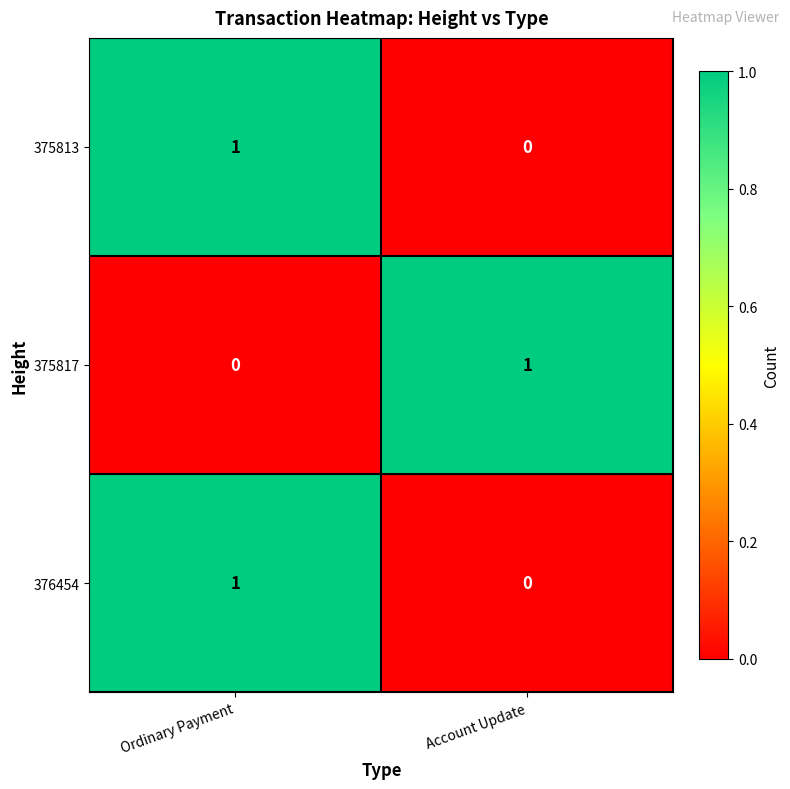

Reading left to right, extract all data points from this chart.

375813: Ordinary Payment=1	Account Update=0
375817: Ordinary Payment=0	Account Update=1
376454: Ordinary Payment=1	Account Update=0